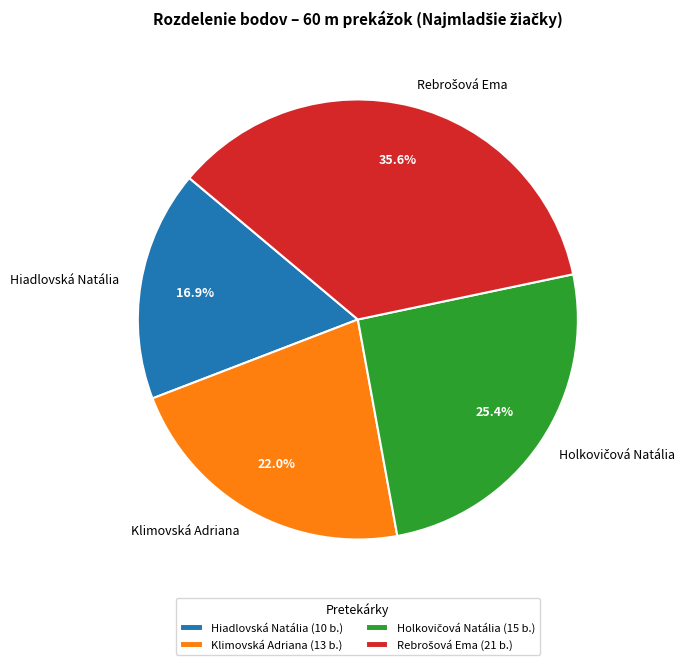

Count the number of slices in the pie.

4